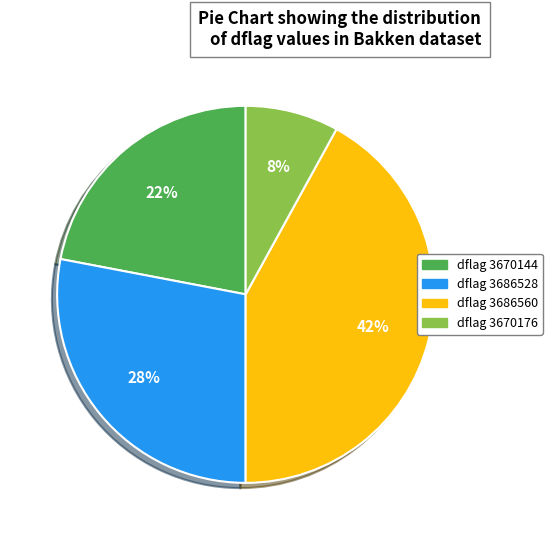

Which slice is the largest?

dflag 3686560